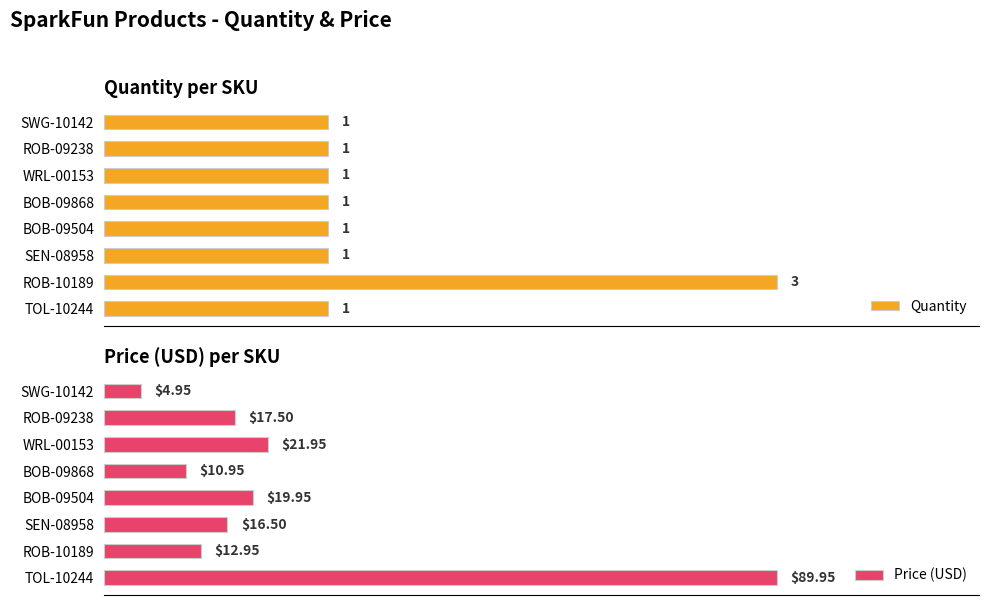

Are the bars grouped side by side (vs. stacked)?

Yes